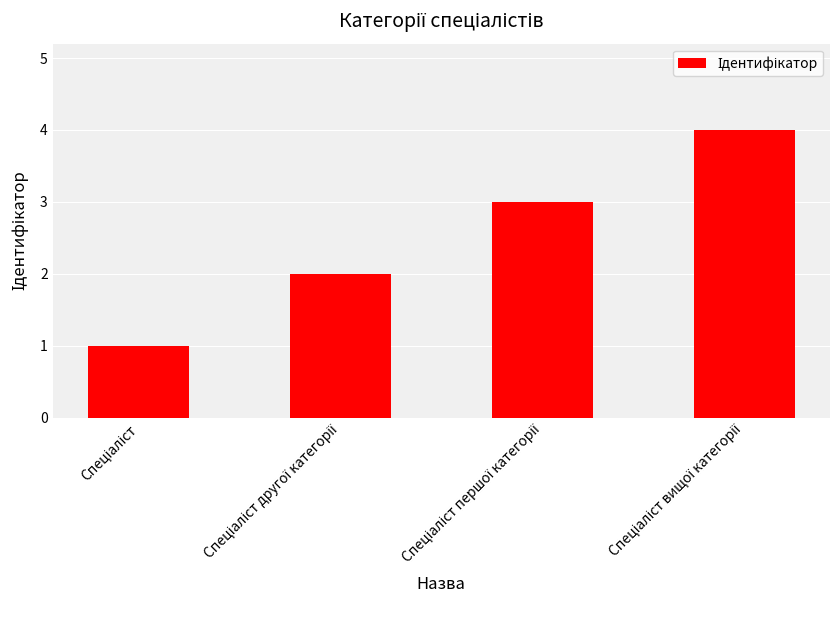

What is the greatest value displayed?

4